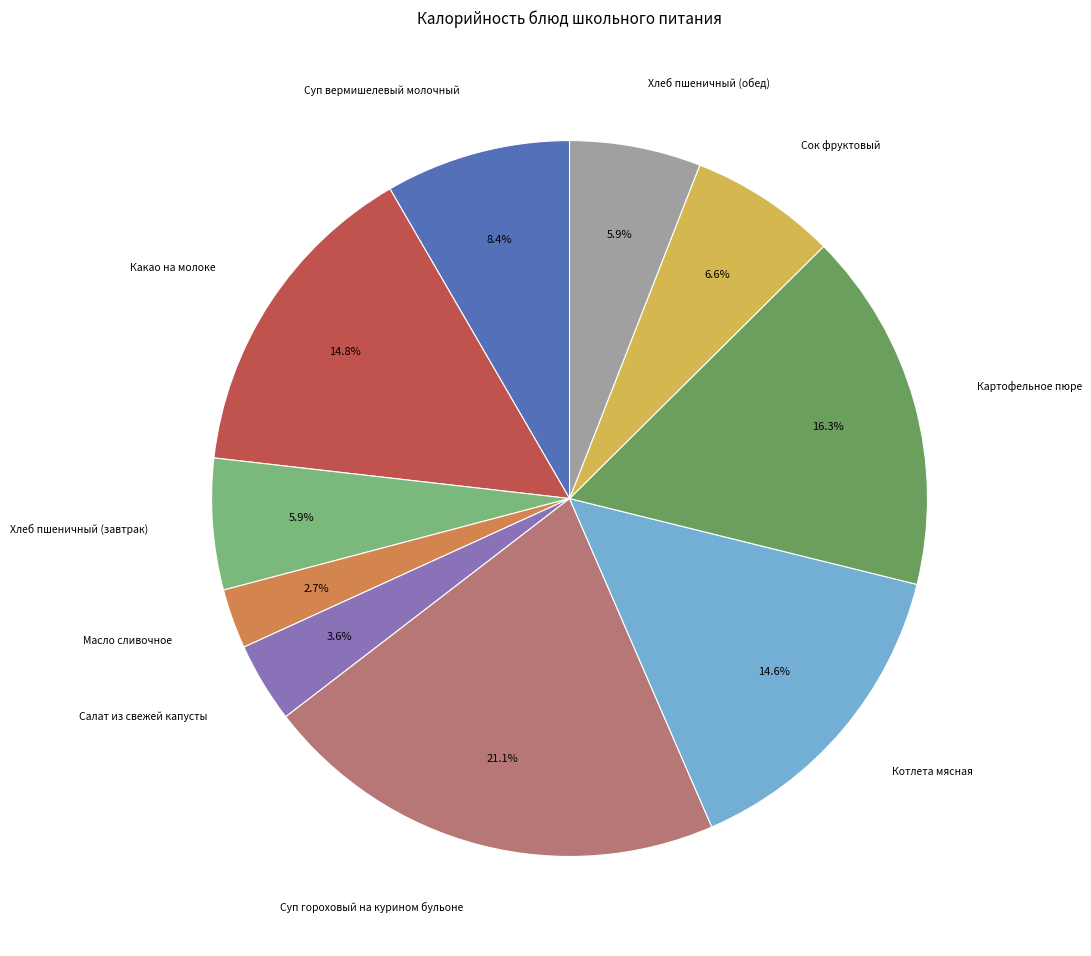

Does any single category account for the majority?

No